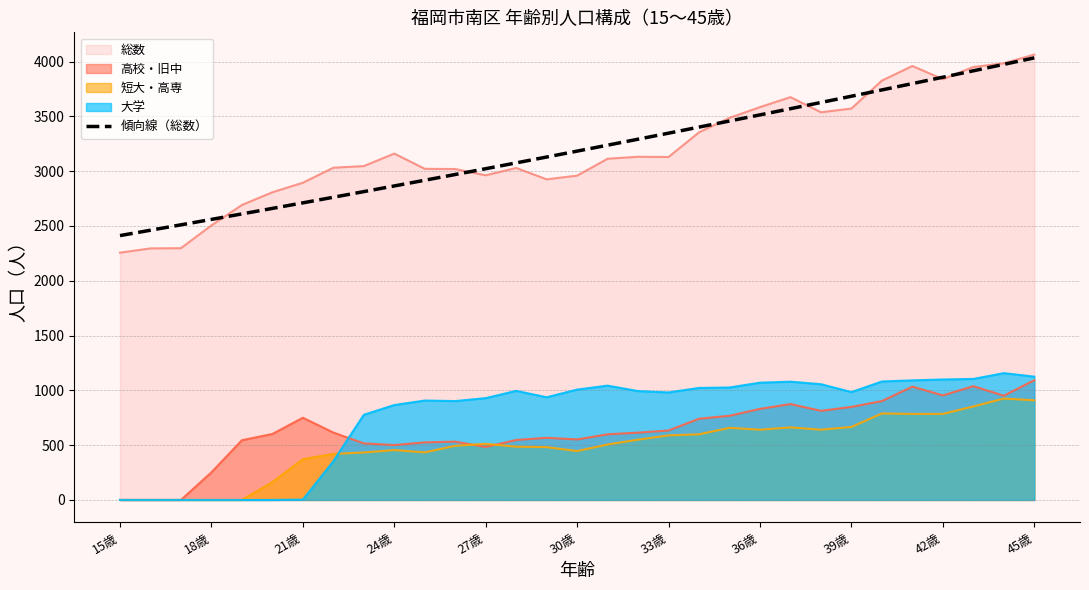

How many lines are shown in the chart?

5